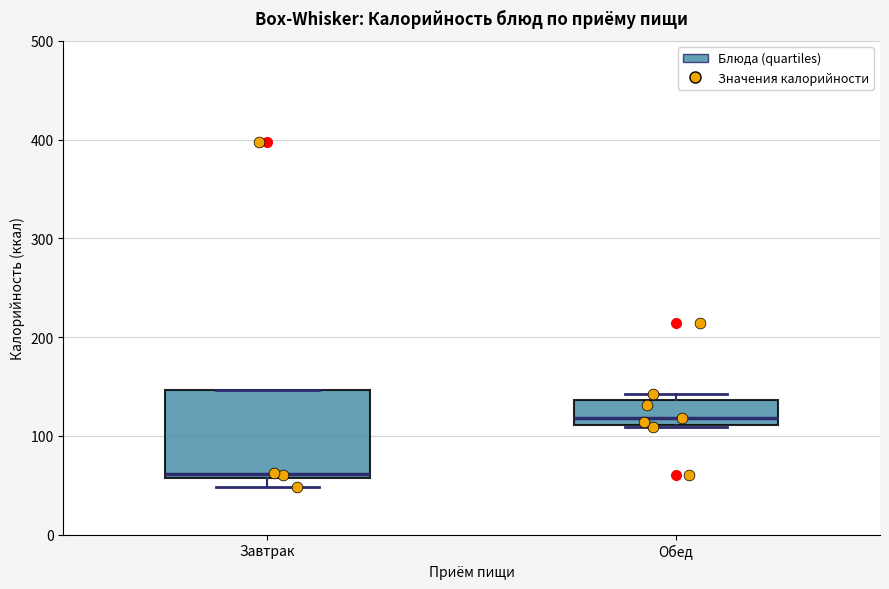

Where is the lower edge of the box for Завтрак on the y-axis? The values are not printed on the chart, so give them approximately, as read against the axis.

60